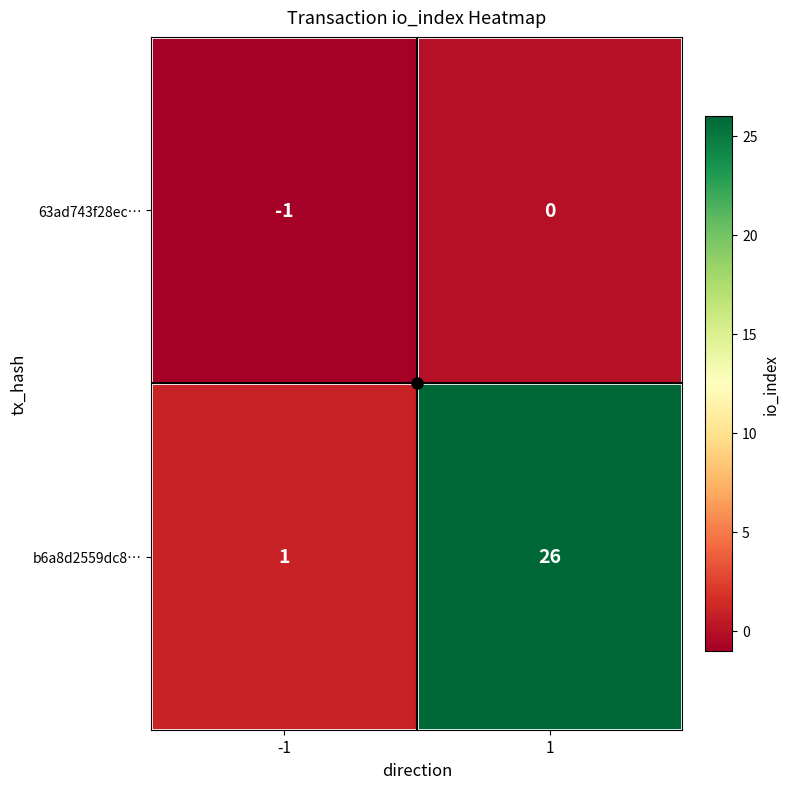

List the series in order of their peak value, lowest first.

63ad743f28ec…, b6a8d2559dc8…